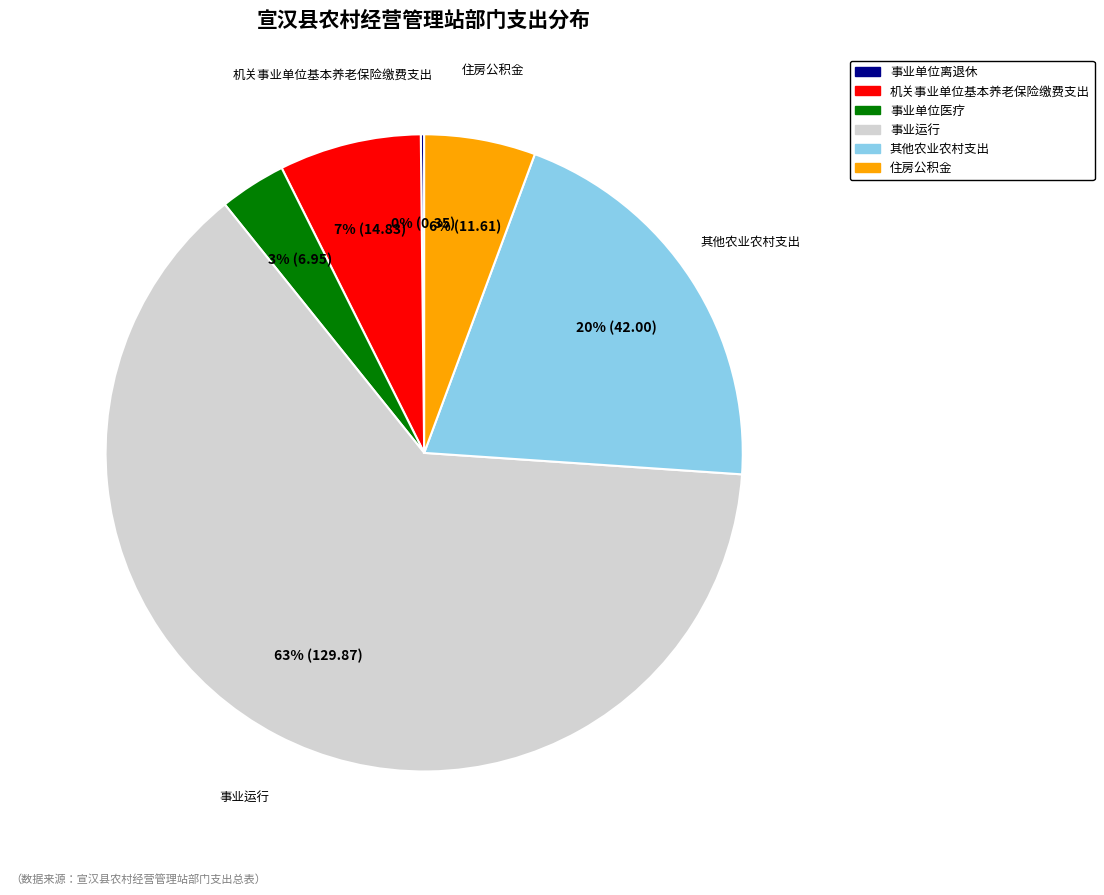

Is the sum of 其他农业农村支出 and 机关事业单位基本养老保险缴费支出 greater than half?

No